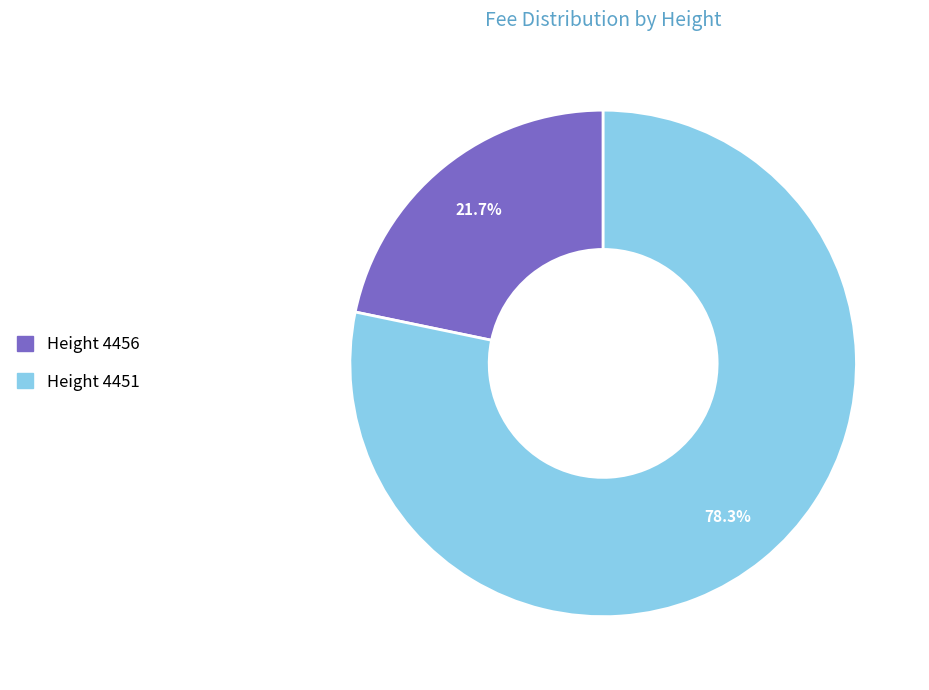

Is there any slice that represents more than half of the pie?

Yes